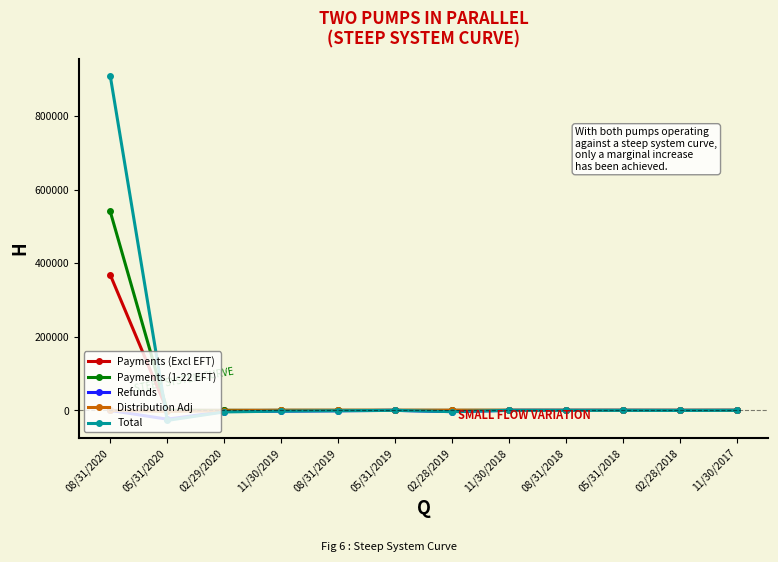

Does the chart have visible grid lines?

No